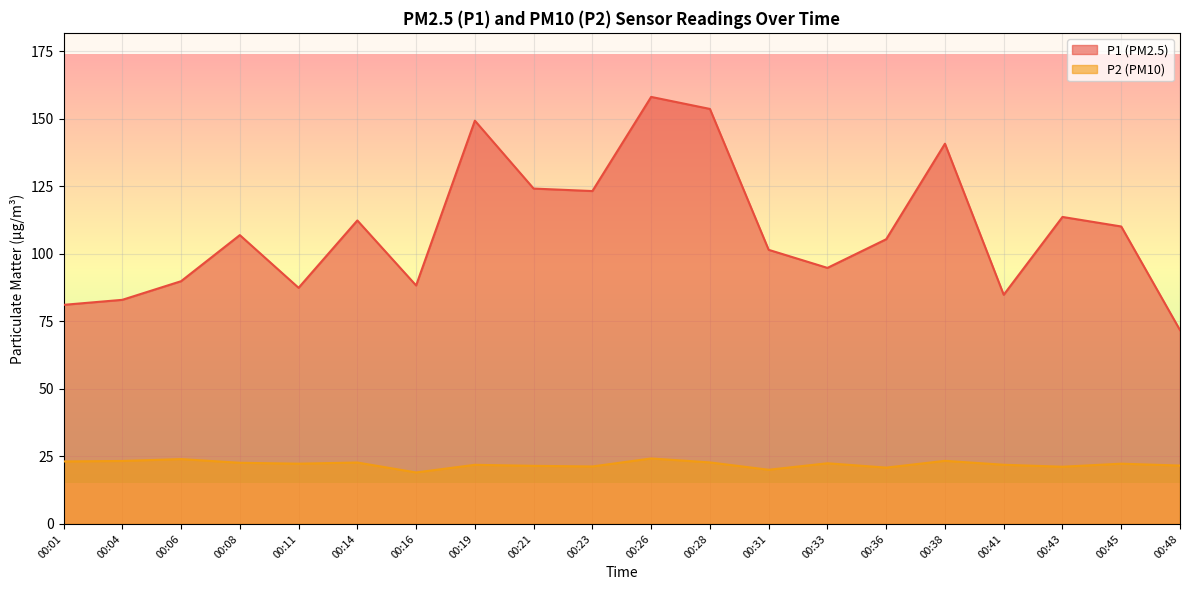

What is the value of the P1 point at the 15th from the left?

105.3